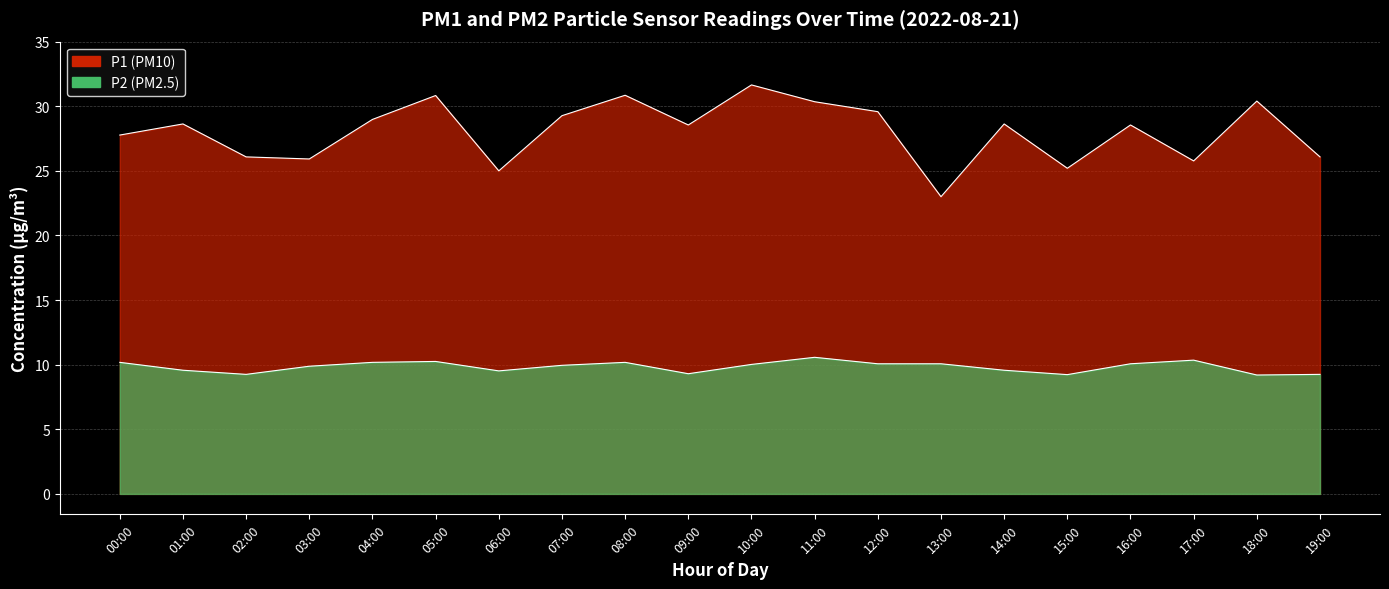

At which category does the chart reach its minimum across all series?

18:00